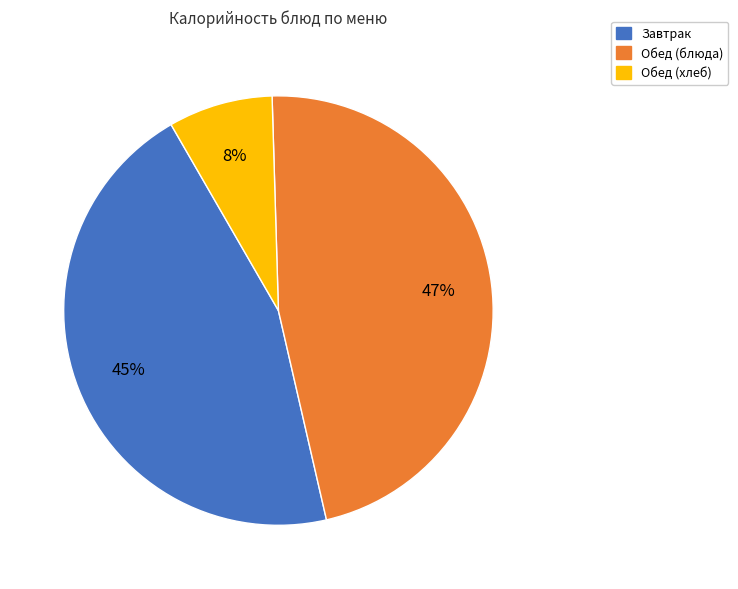

Is there a majority slice in this chart?

No